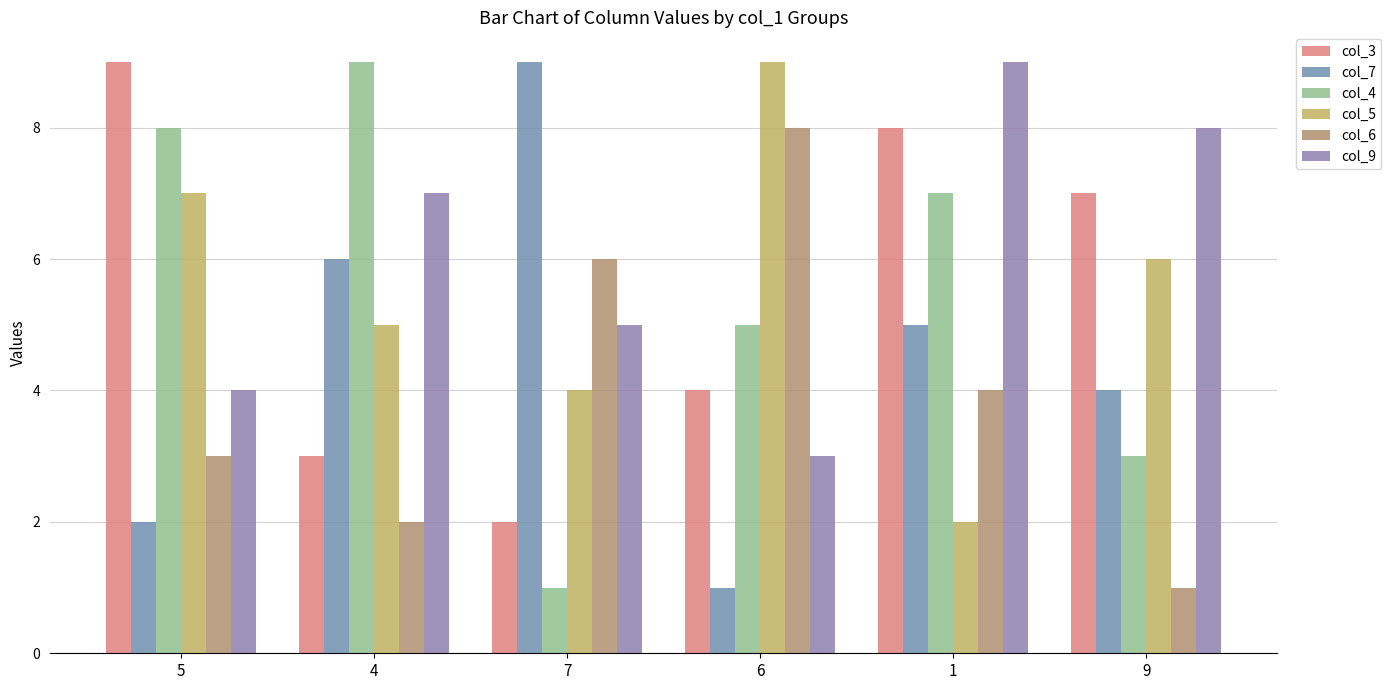

What is the difference between the col_9 values at 9 and 4?

1